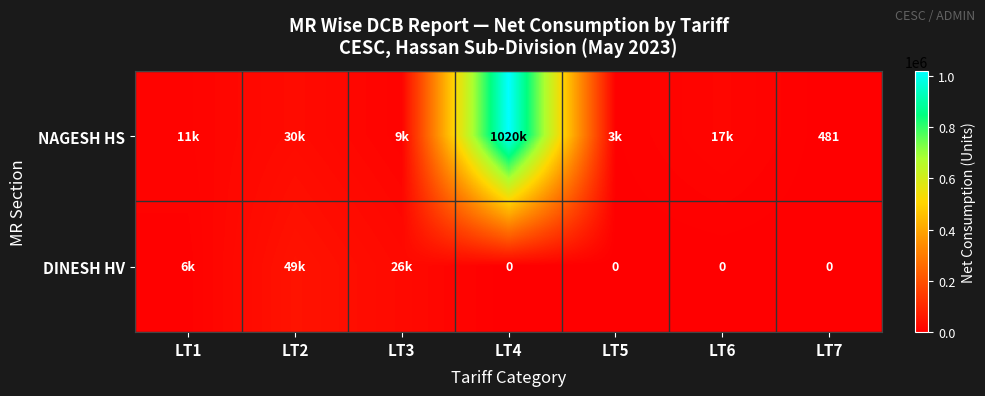

What is the difference between the highest and lowest values at LT7?

481